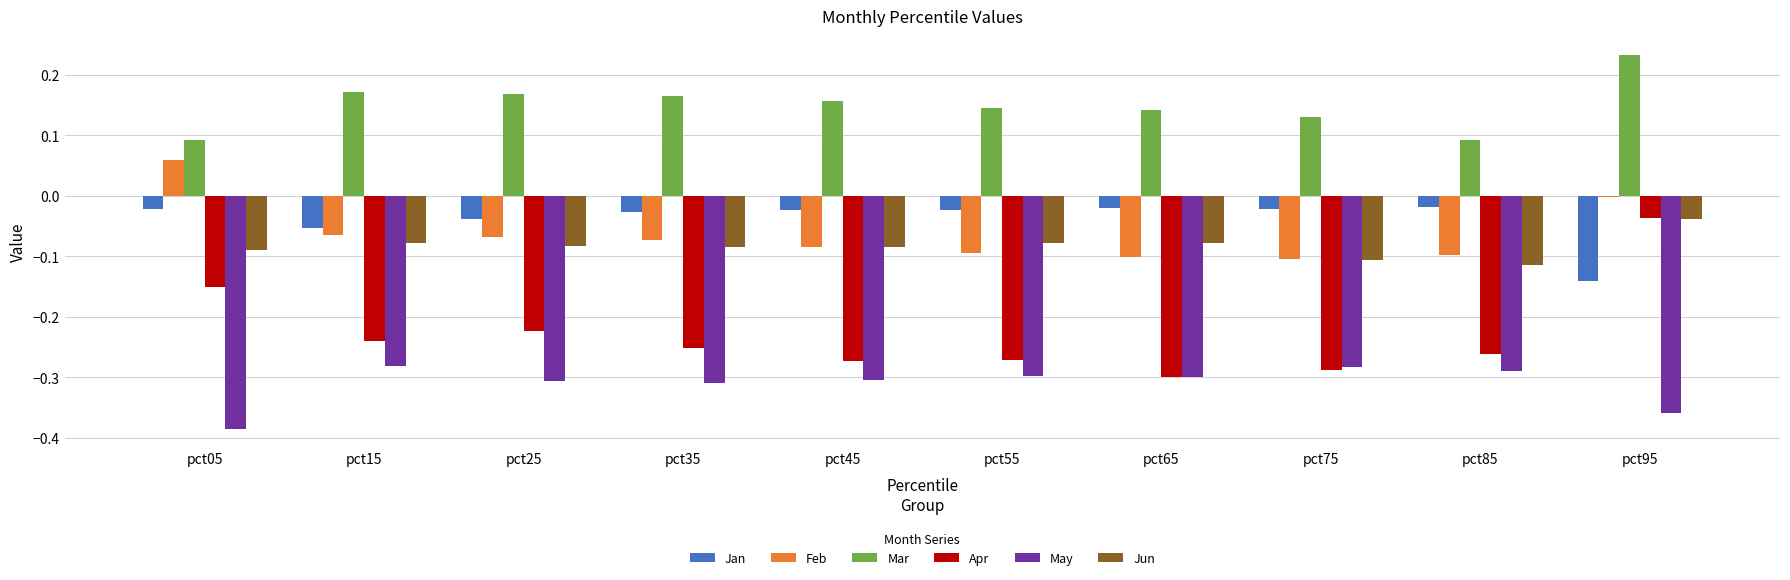

Which series has the largest total across all categories?

Mar